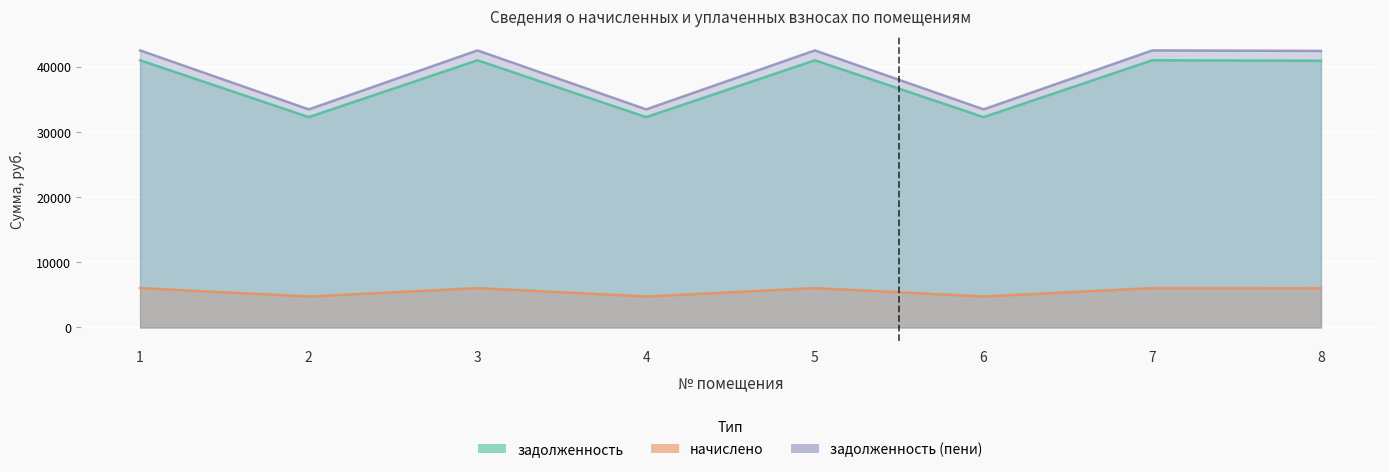

What is the total value across all series at 6?

70578.6